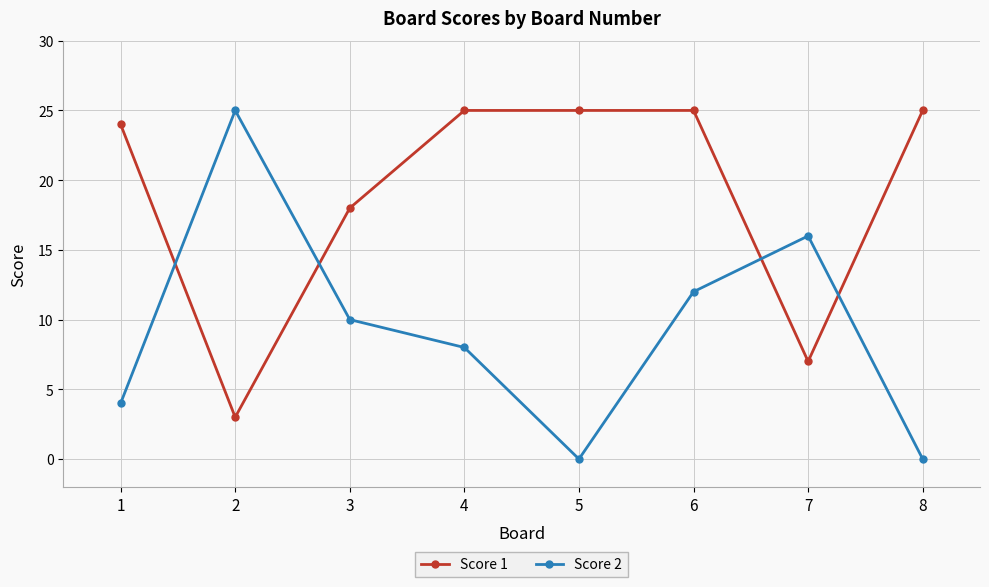

What is the greatest value displayed?

25